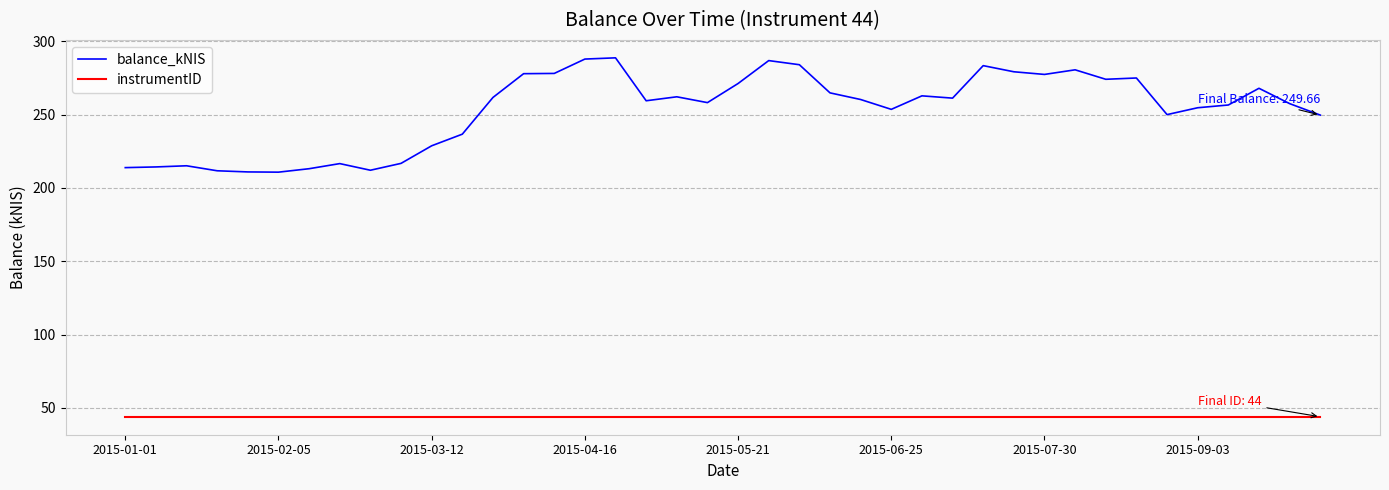

What is the greatest value displayed?

288.7